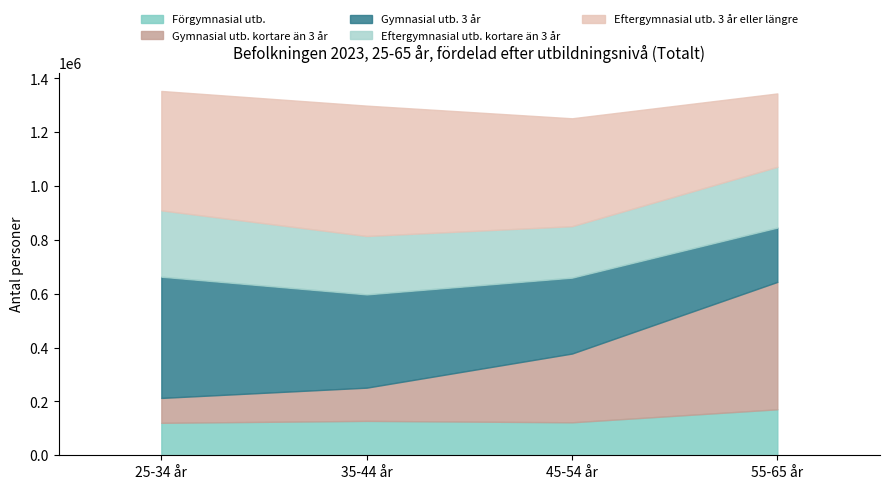

What is the label of the 2nd bar from the left?

35-44 år